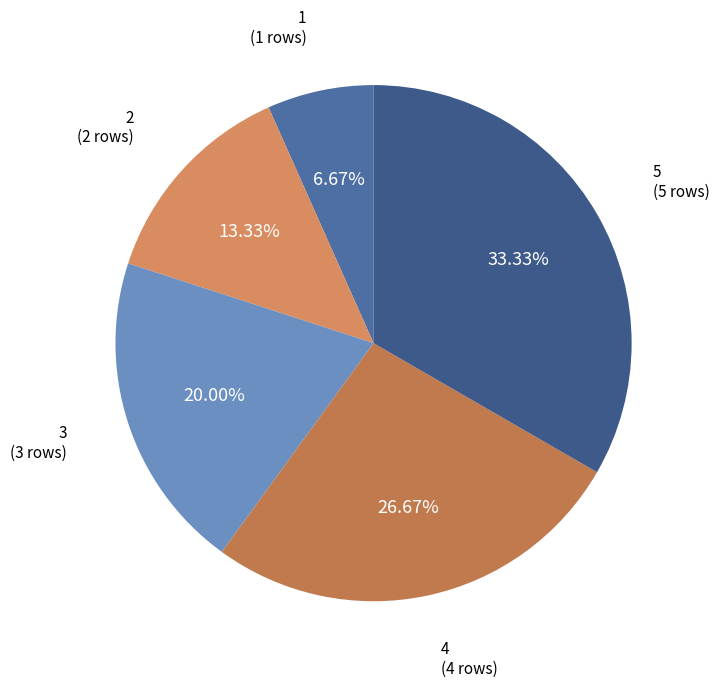

Which slice is the smallest?

1